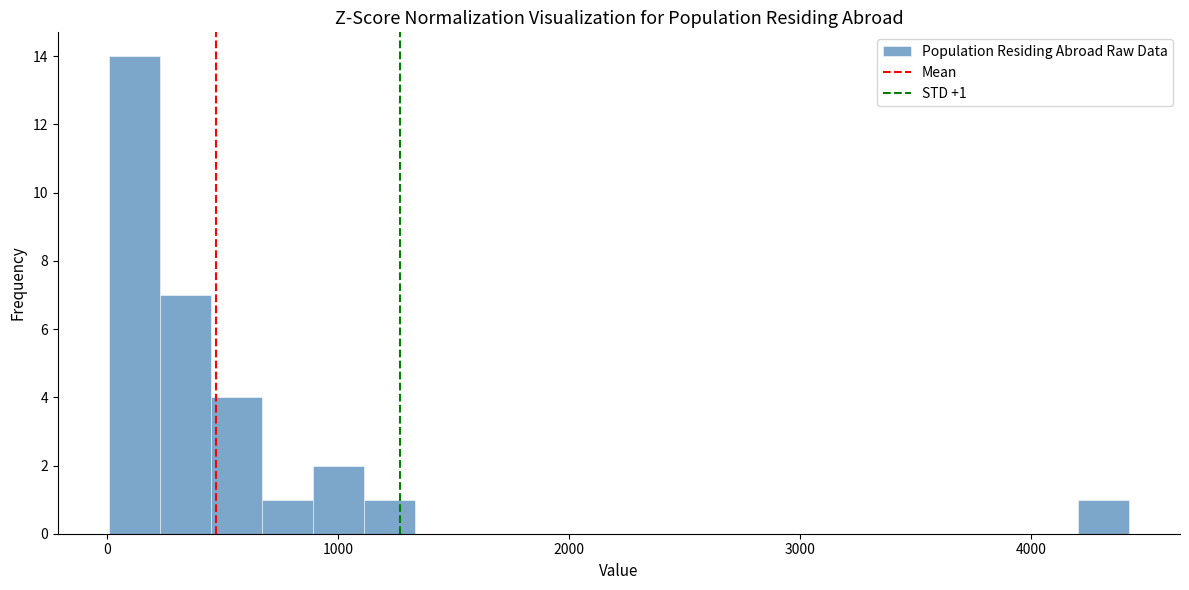

Read against the x-axis, roughly where is the centre of the tallest bar?

100